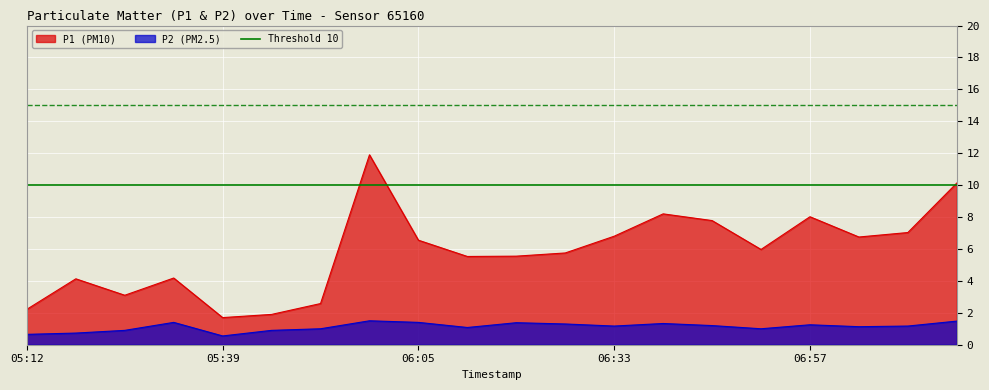

Reading left to right, list all the values displayed in this chart.

P1: 2.2	4.1	3.1	4.2	1.7	1.9	2.6	11.9	6.5	5.5	5.5	5.8	6.8	8.2	7.8	6.0	8.0	6.8	7.0	10.1
P2: 0.7	0.7	0.9	1.4	0.6	0.9	1.0	1.5	1.4	1.1	1.4	1.3	1.2	1.3	1.2	1.0	1.2	1.1	1.2	1.5